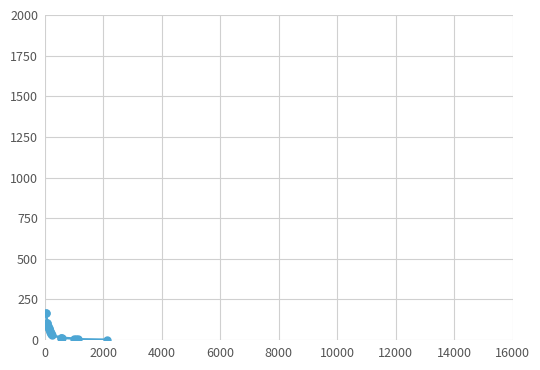

Count the number of data series in this chart.

1